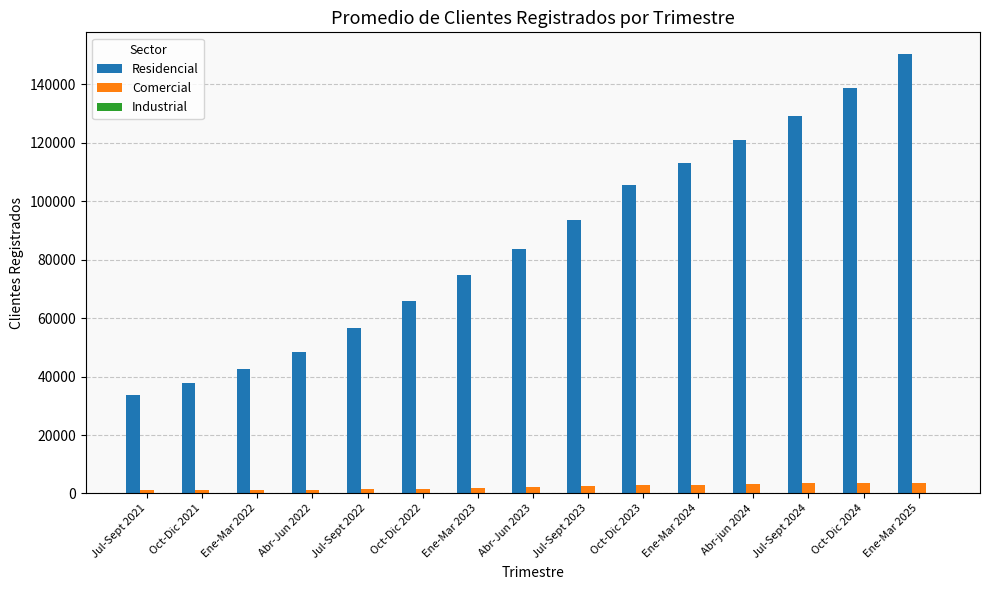

True or false: Residencial has a value of 170936.1 at Abr-jun 2024.

False